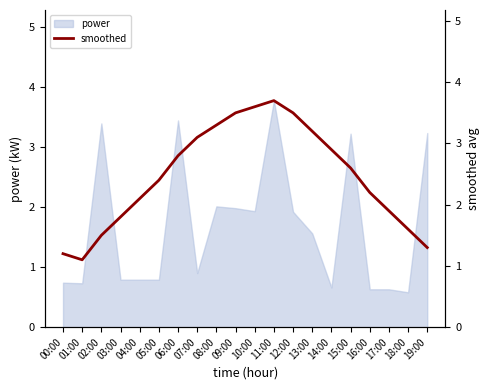

Is it true that power equals 0.6 at 17:00?

True